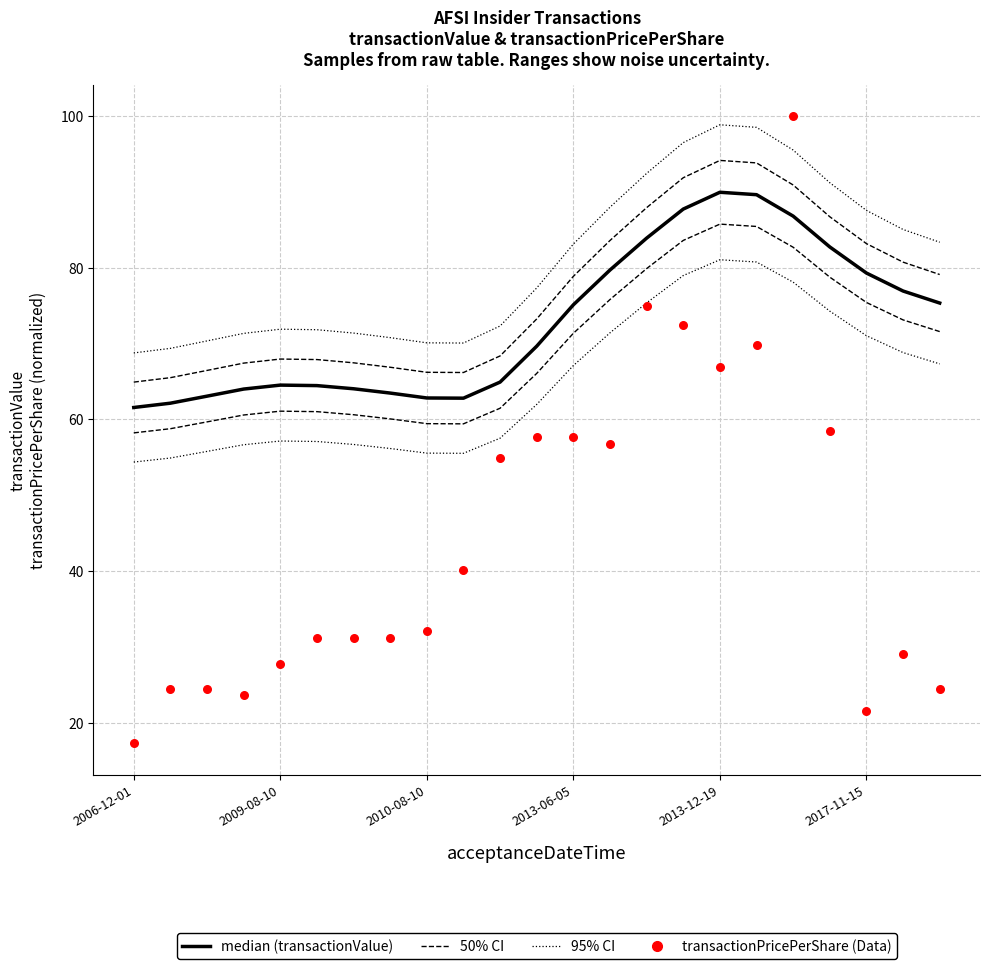

At which category is the sum across all series the highest?

18